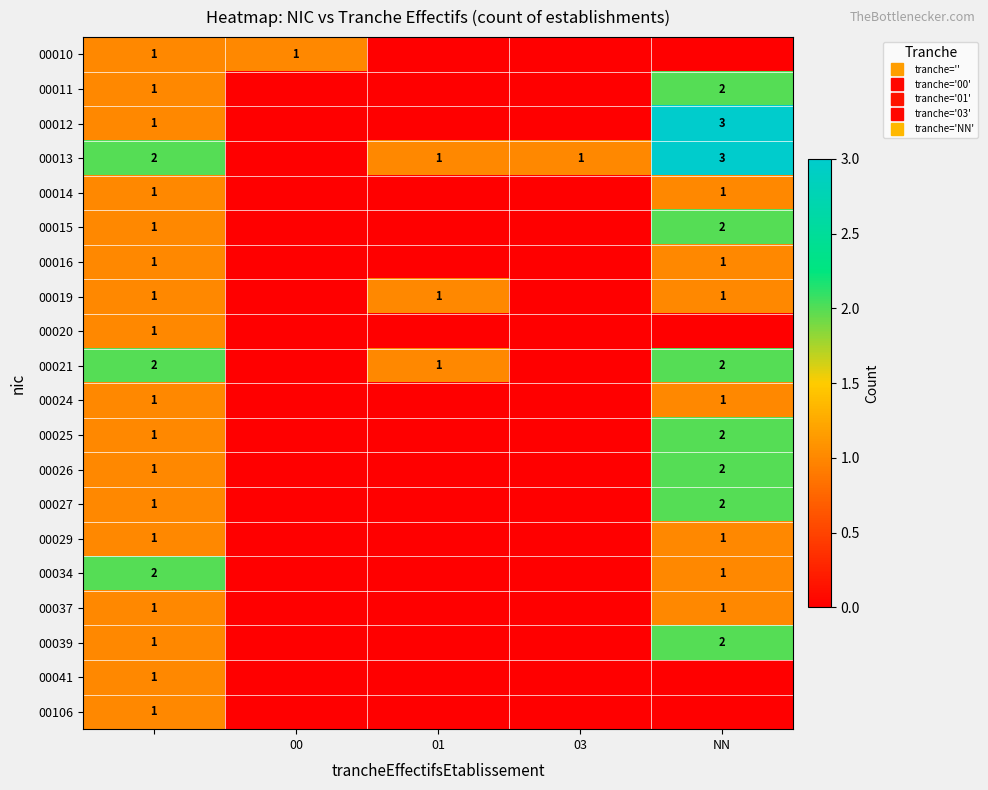

Where is 00041 nearest to the value 0?

00